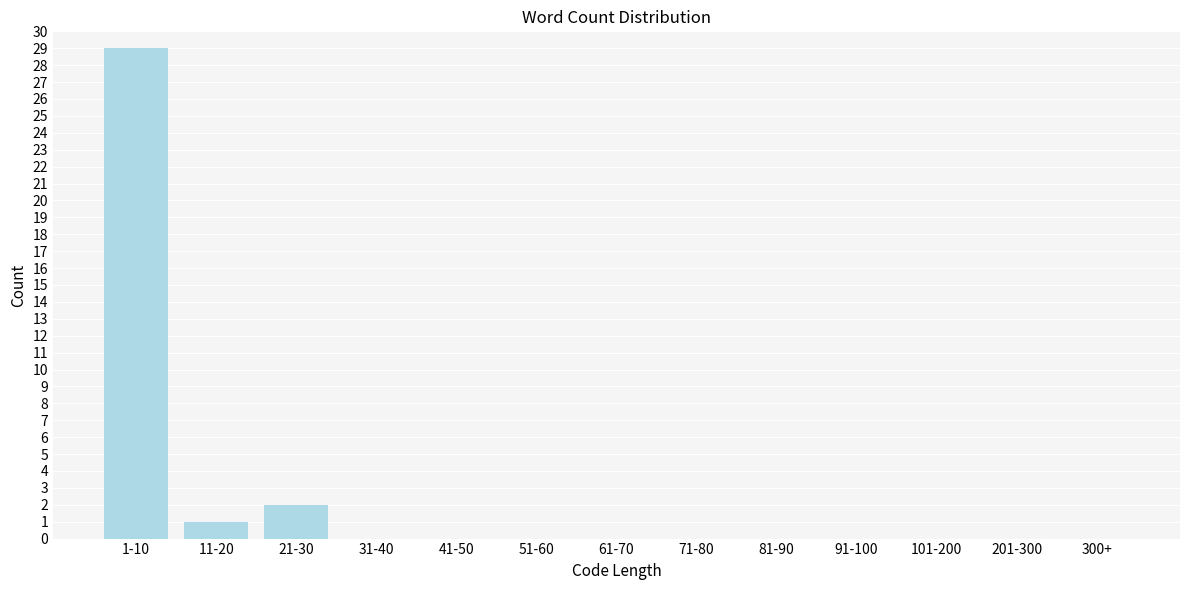

Reading left to right, list all the values displayed in this chart.

1-10=29	11-20=1	21-30=2	31-40=0	41-50=0	51-60=0	61-70=0	71-80=0	81-90=0	91-100=0	101-200=0	201-300=0	300+=0